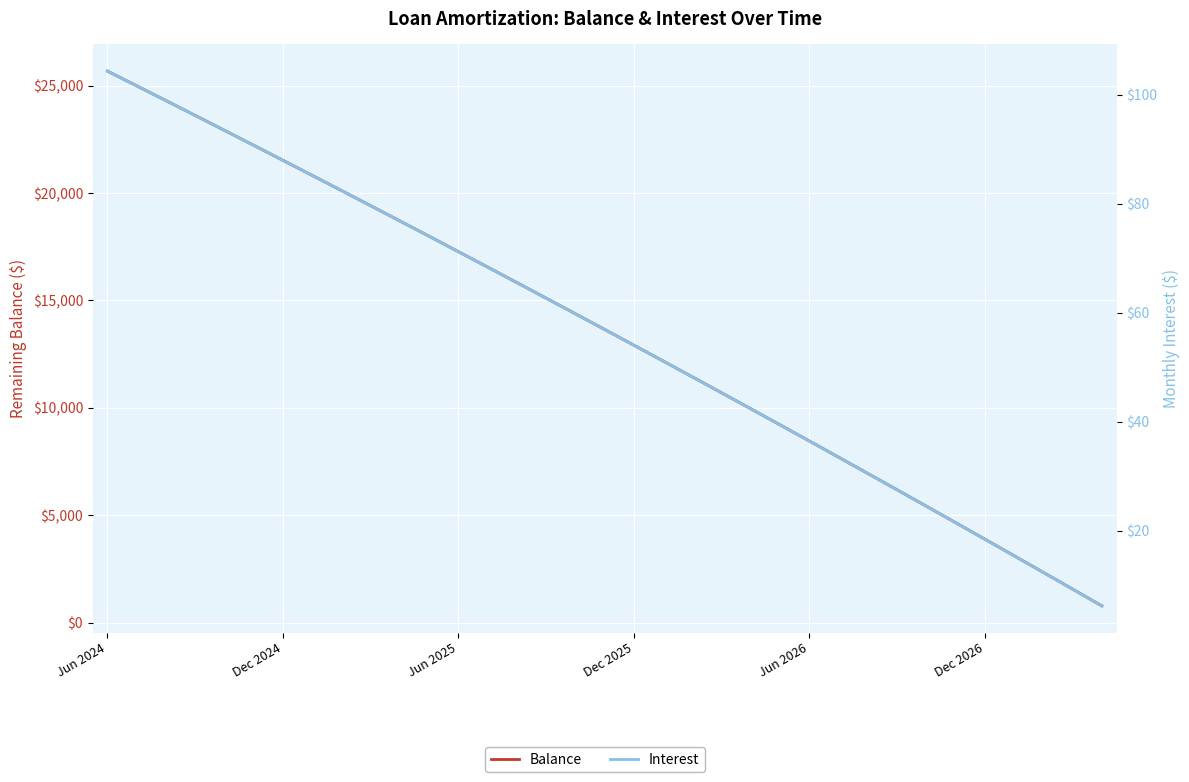

At how many categories does at least one series exceed 12364?

19